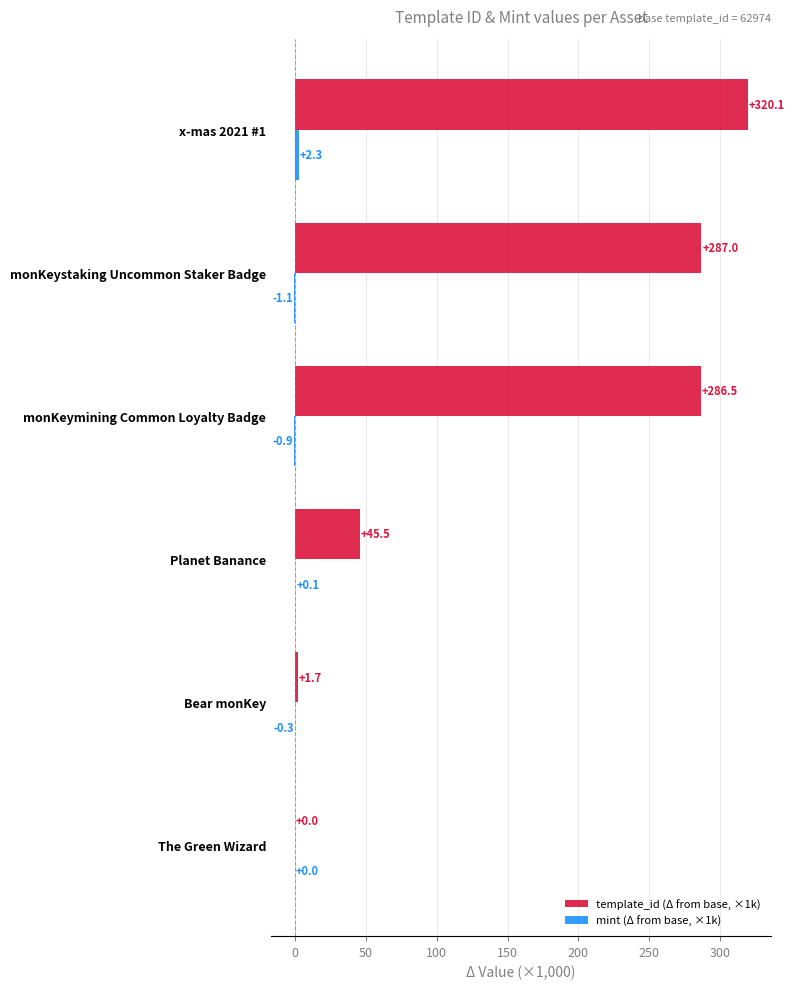

What is the sum of all template_id (Δ from base, ×1k) values?

940.8